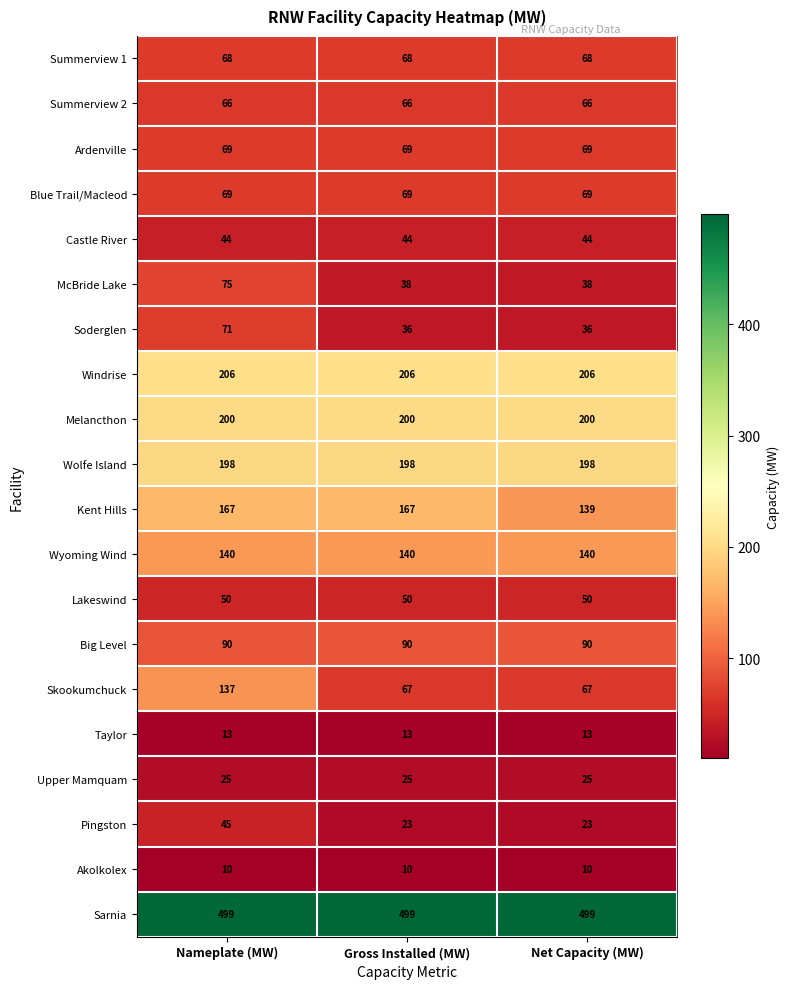

What is the maximum value shown in the chart?

499